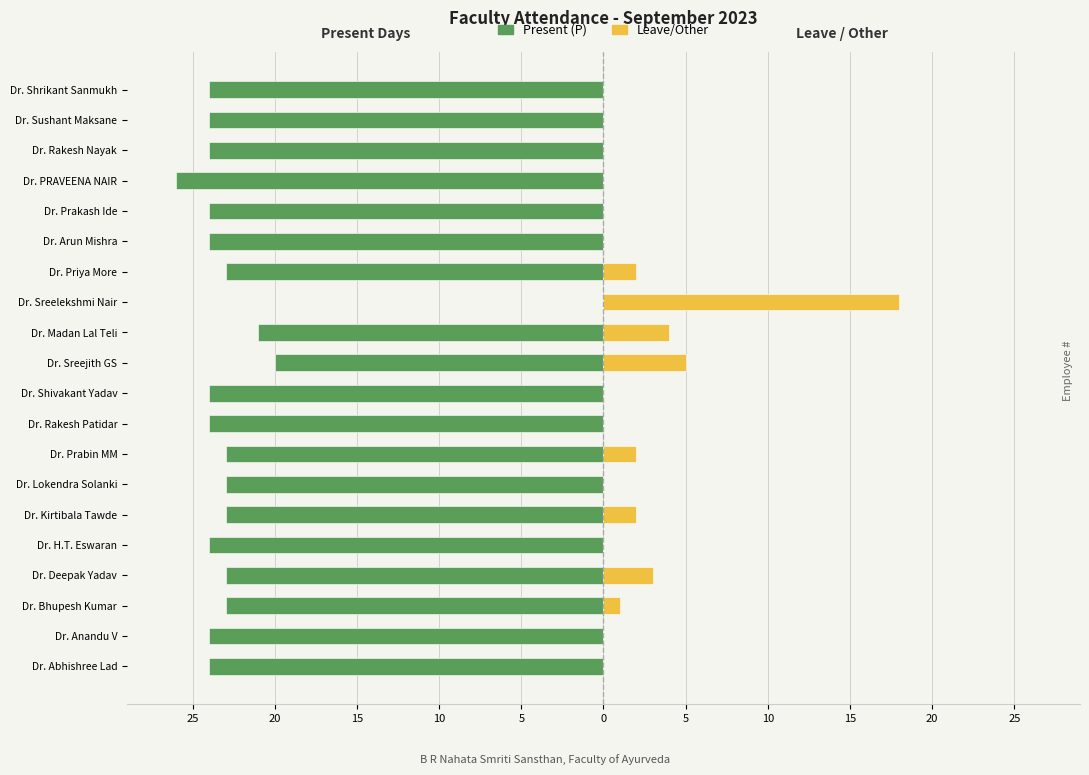

How many data points does each series have?

20